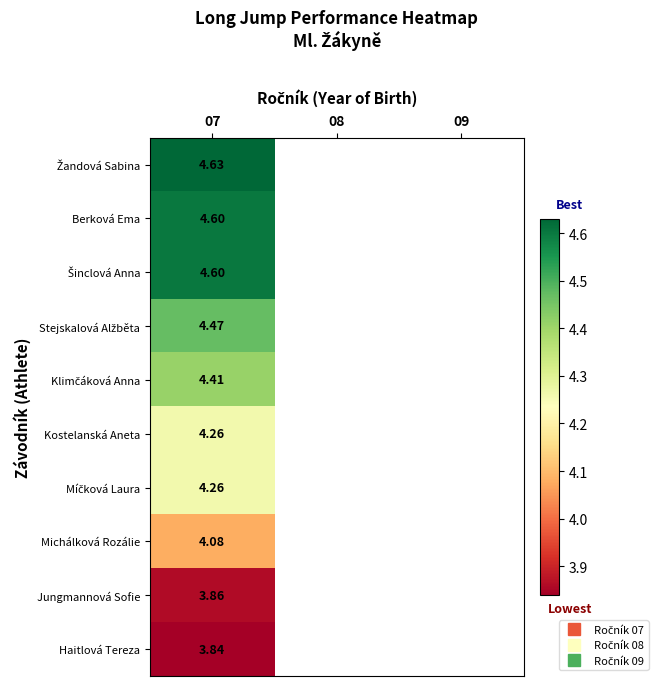

At which category does the chart reach its minimum across all series?

07